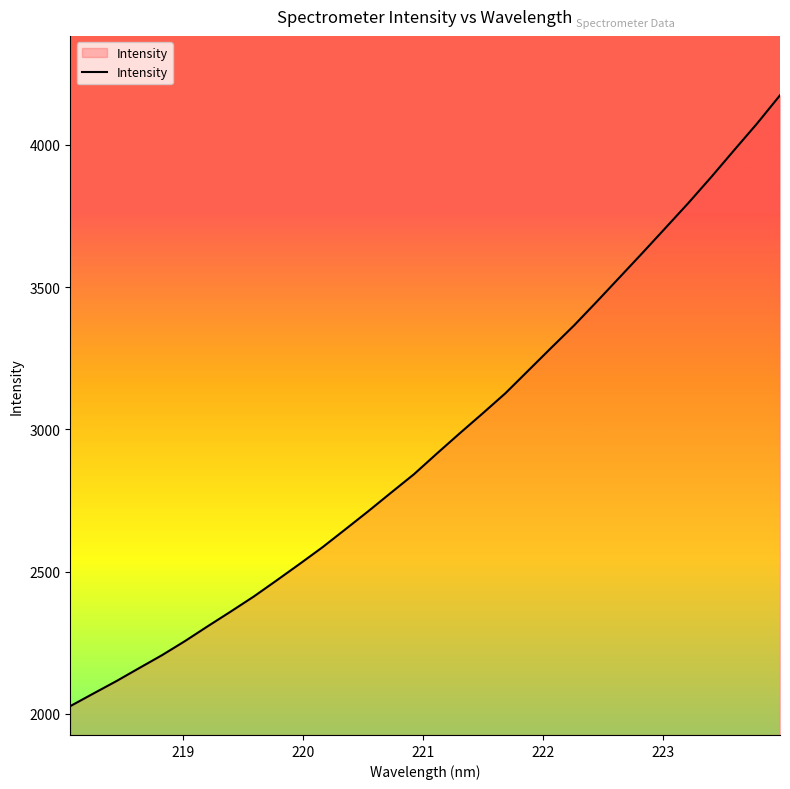

What is the minimum value shown in the chart?

2027.7